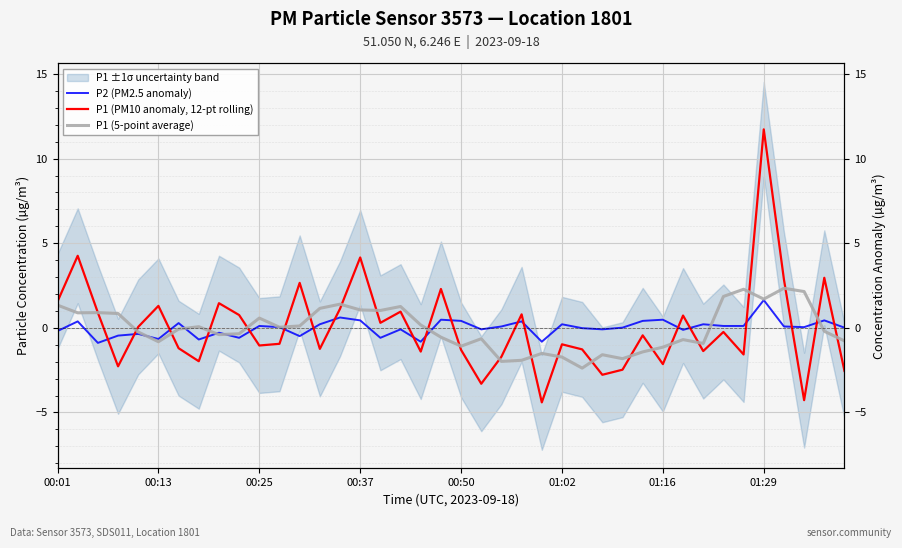

What position from the right is 8?

32